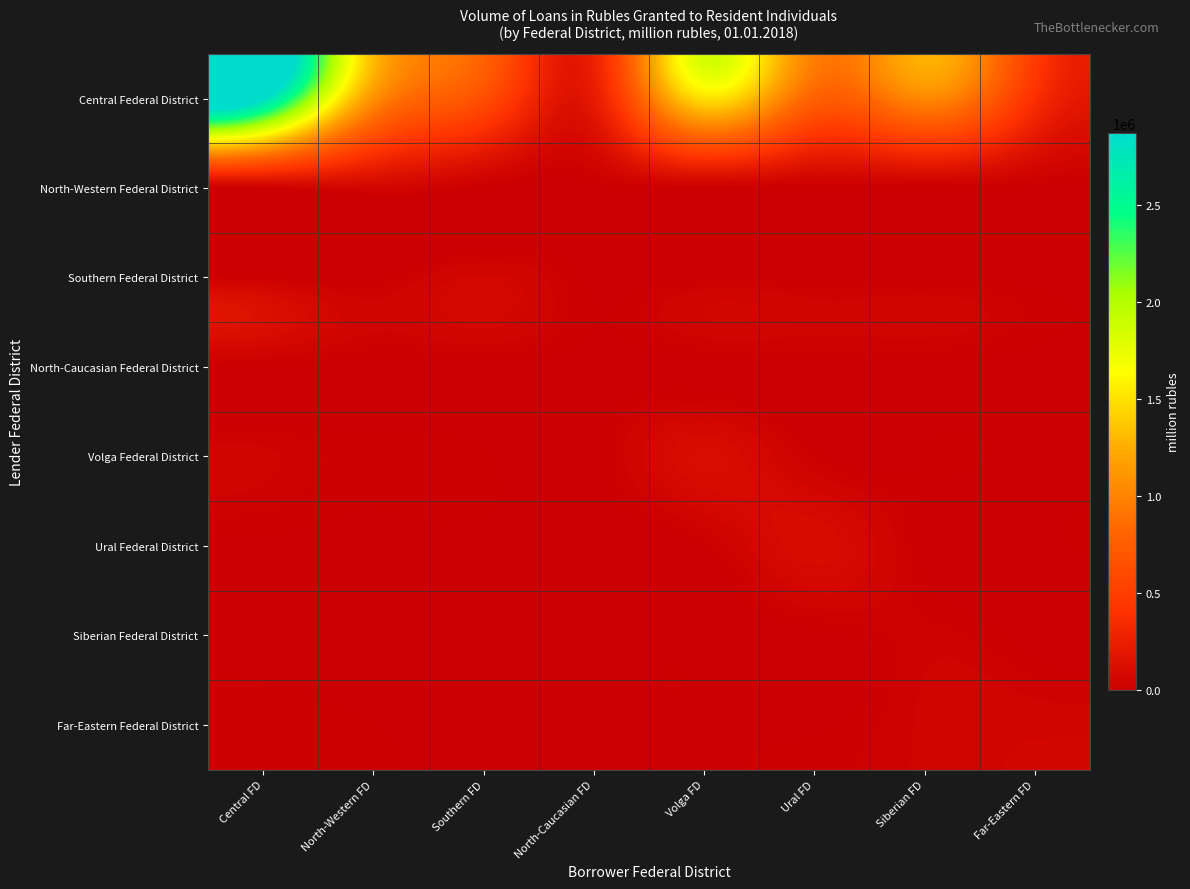

List the series in order of their peak value, highest first.

Central Federal District, Volga Federal District, Ural Federal District, Southern Federal District, North-Western Federal District, Far-Eastern Federal District, Siberian Federal District, North-Caucasian Federal District